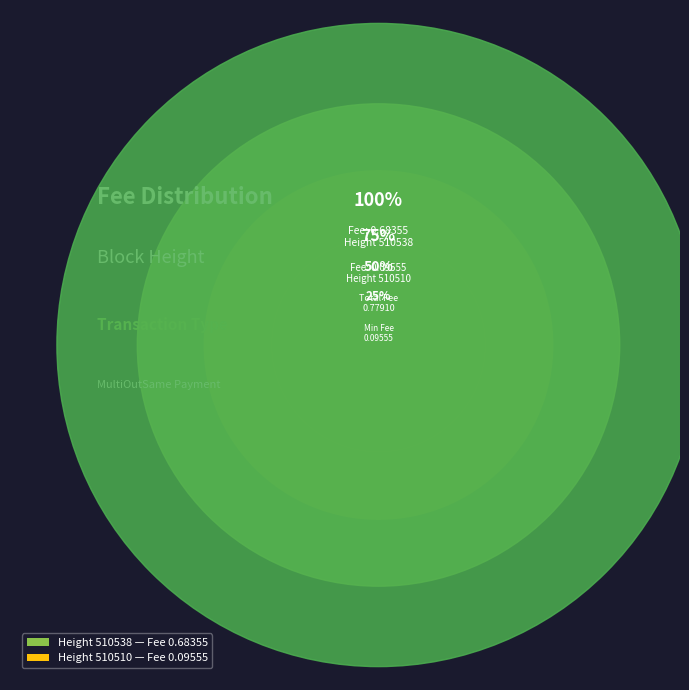

To the nearest percent, what is the combined percentage of 510538 and 510510?

100%